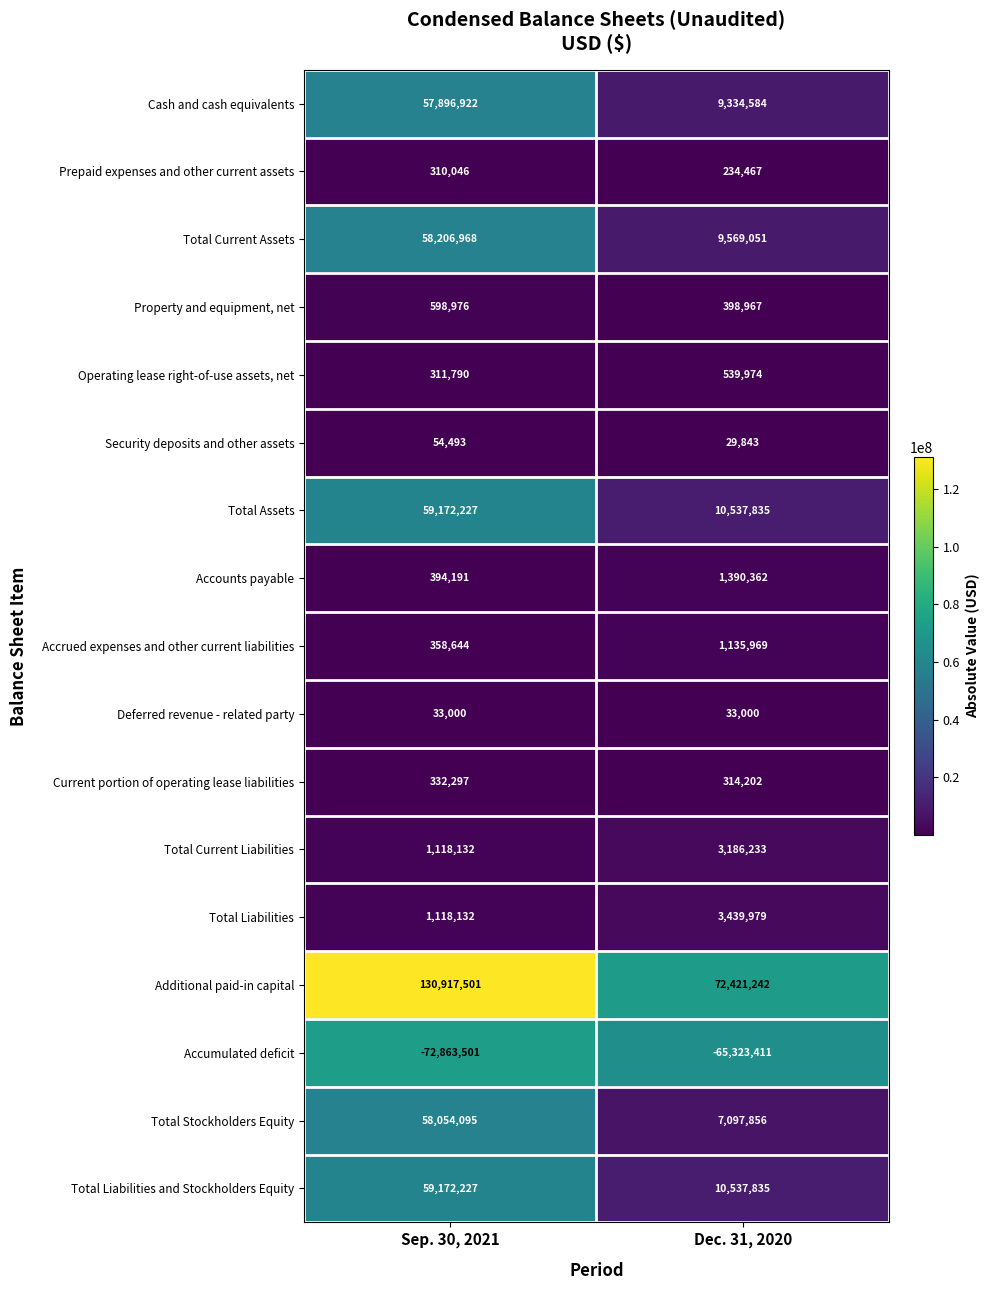

True or false: Property and equipment, net has a value of 398967 at Dec. 31, 2020.

True